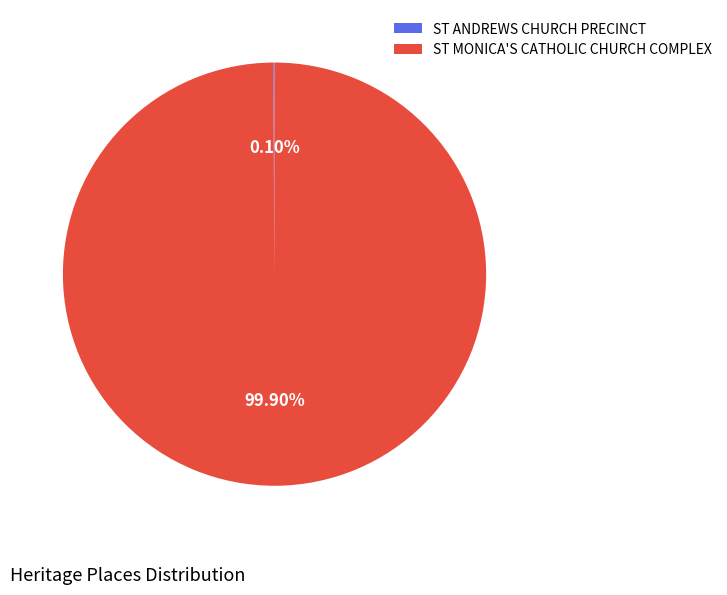

Which category accounts for the majority?

ST MONICA'S CATHOLIC CHURCH COMPLEX